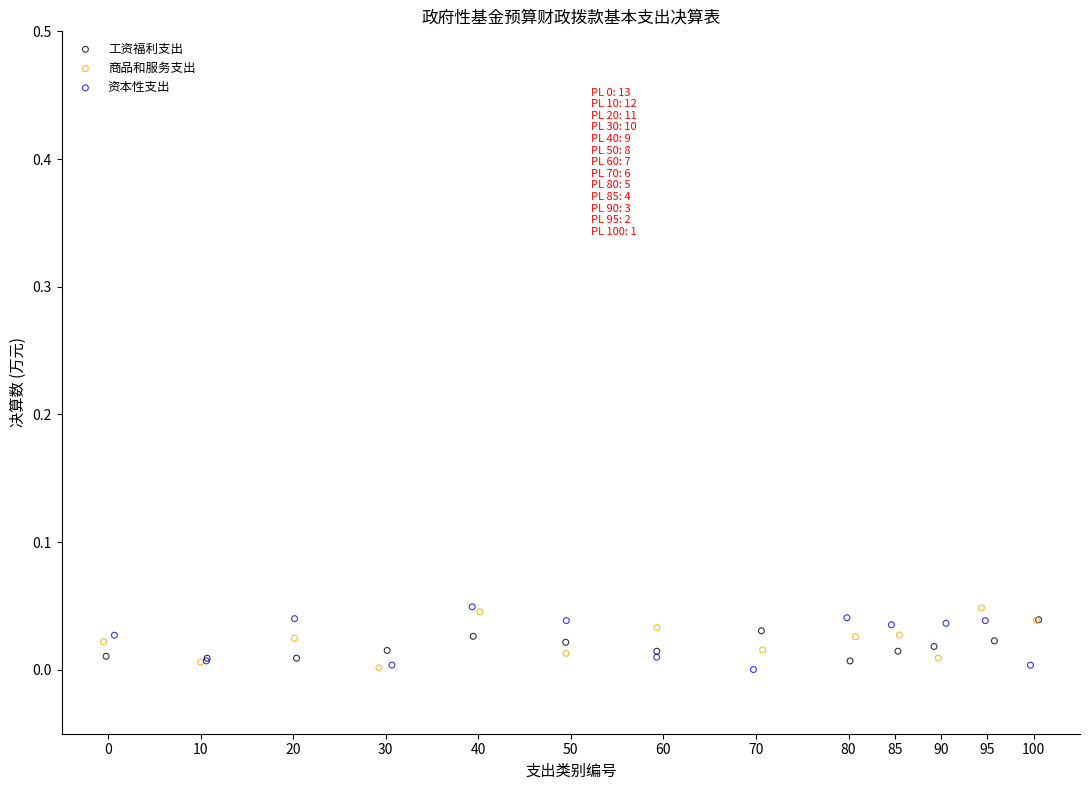

What are all the series names shown in the legend?

工资福利支出, 商品和服务支出, 资本性支出